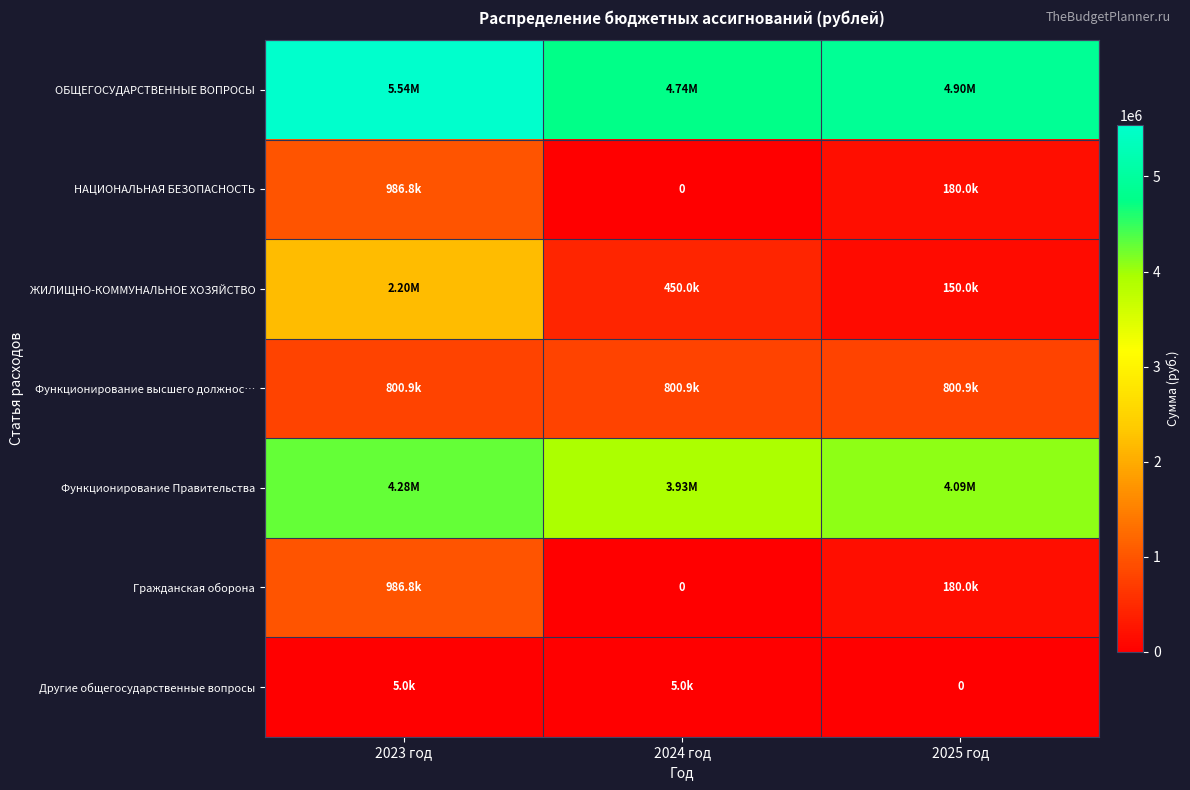

At 2024 год, list the series in order from smallest to largest.

НАЦИОНАЛЬНАЯ БЕЗОПАСНОСТЬ, Гражданская оборона, Другие общегосударственные вопросы, ЖИЛИЩНО-КОММУНАЛЬНОЕ ХОЗЯЙСТВО, Функционирование высшего должнос…, Функционирование Правительства, ОБЩЕГОСУДАРСТВЕННЫЕ ВОПРОСЫ